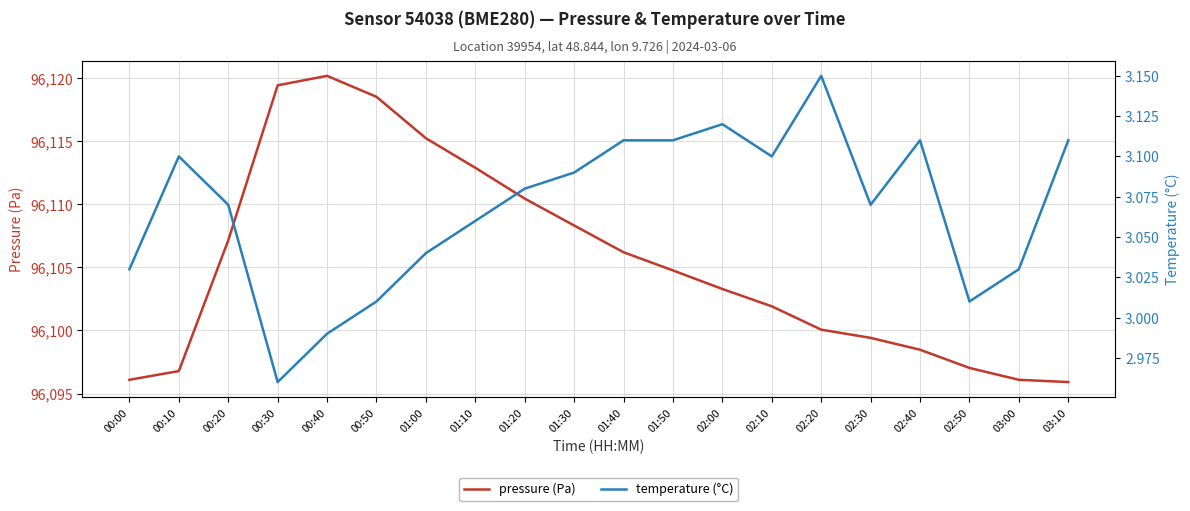

Between 00:10 and 02:10, which series saw the biggest shift?

pressure (Pa)